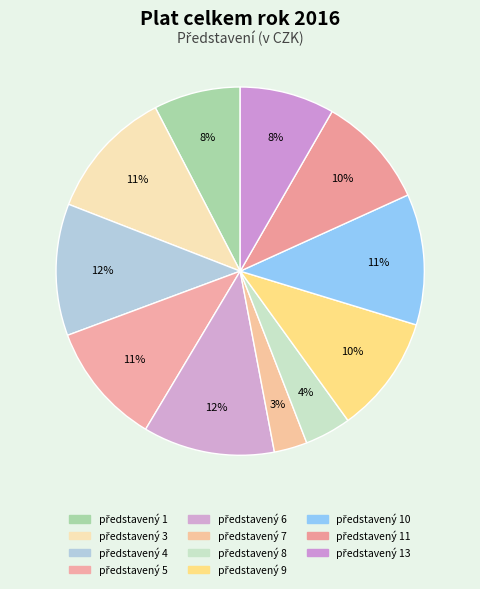

How many slices are in this pie chart?

11